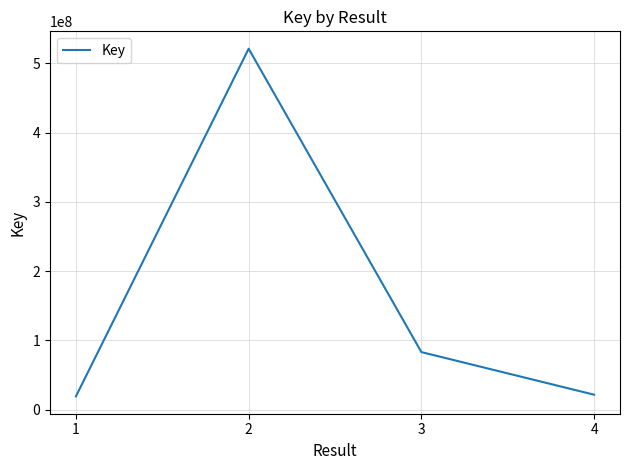

How many series are shown in this chart?

1